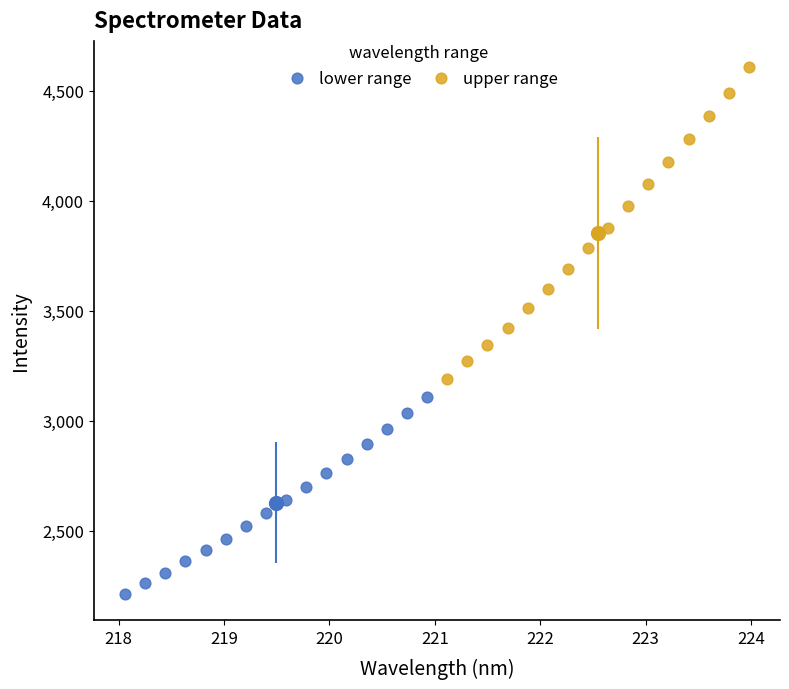

What are all the series names shown in the legend?

lower range, upper range